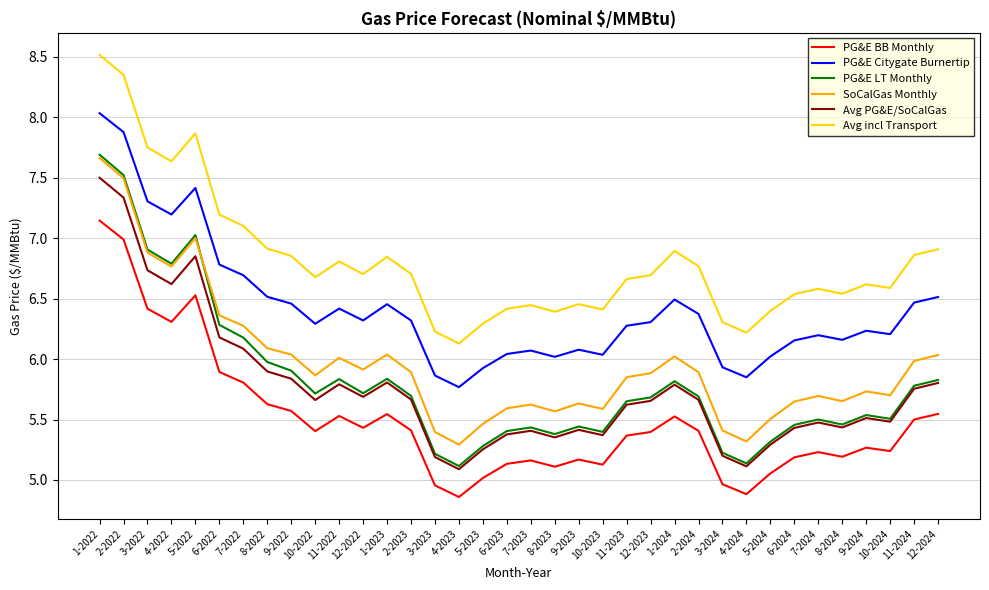

What is the difference between the second highest and second lowest values in the PG&E BB Monthly series?

2.1